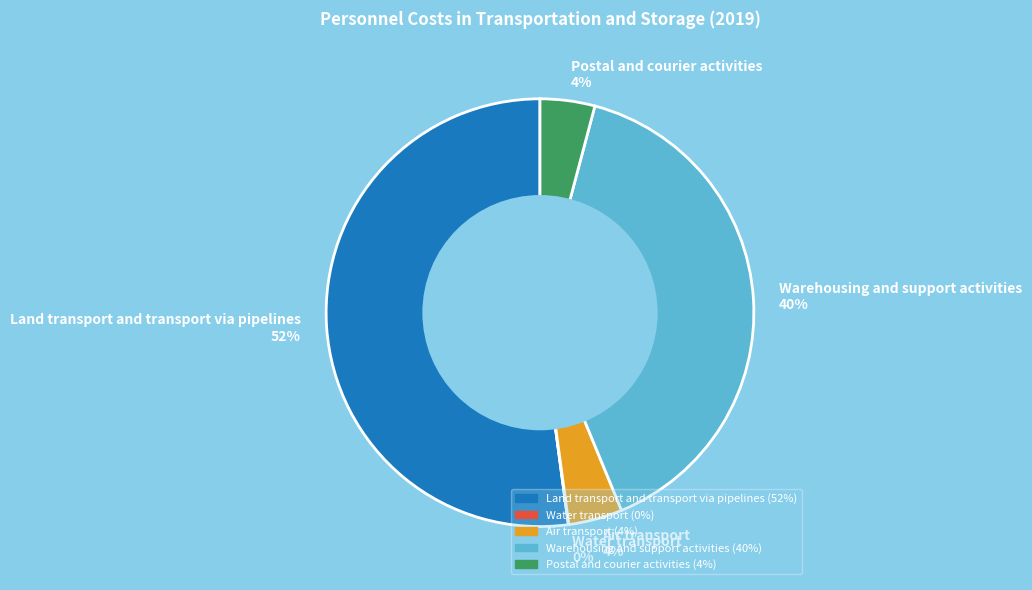

True or false: Land transport and transport via pipelines accounts for 43% of the total.

False